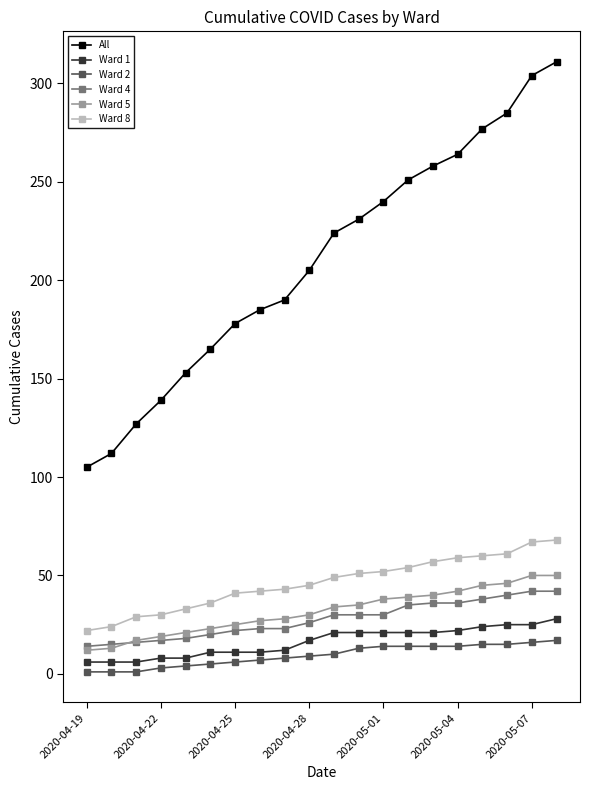

Which series has the widest spread of values?

All